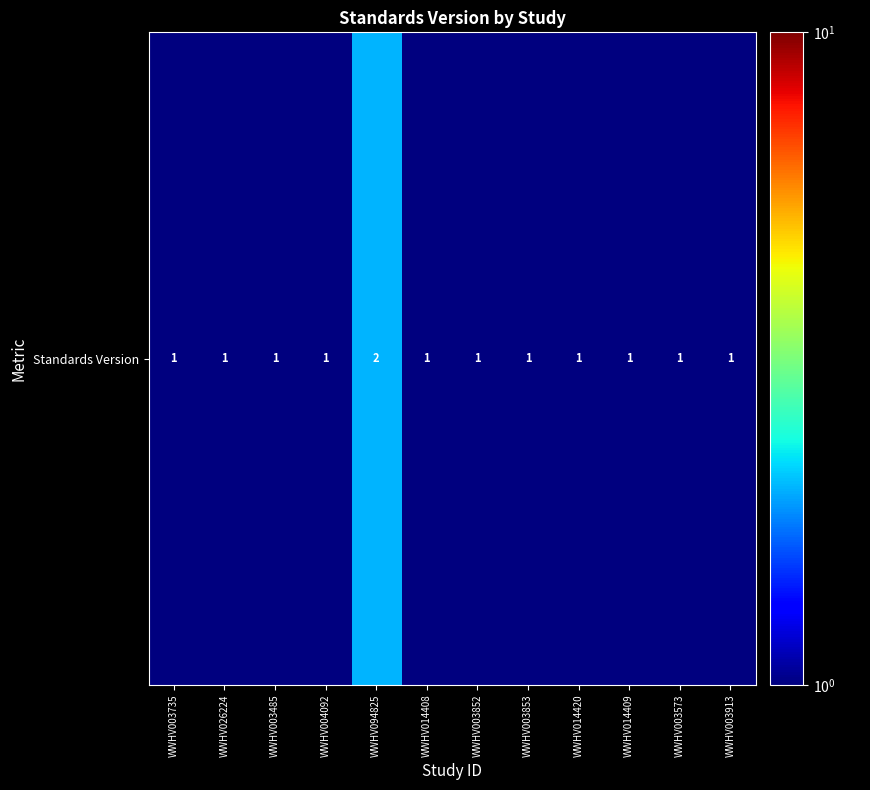

What is the sum of all values?

13